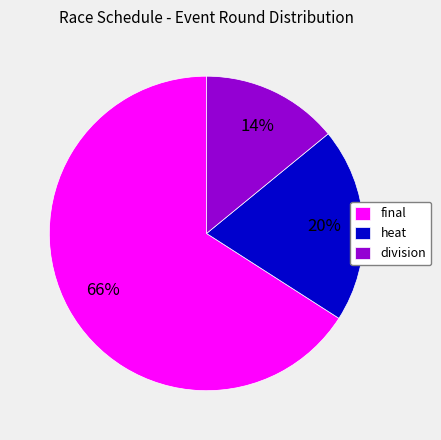

Is it true that heat is 26% of the pie?

False